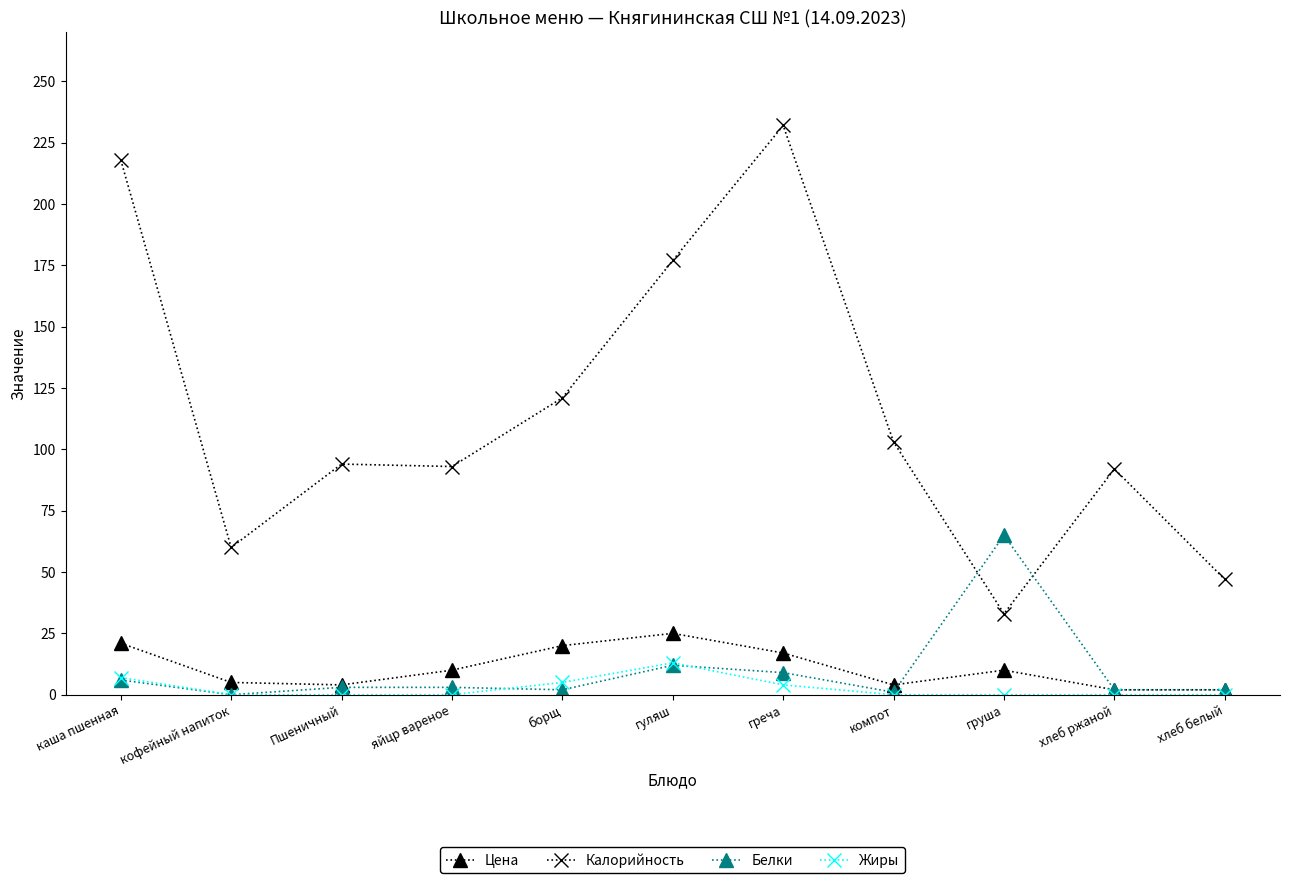

Which series changed the most between борщ and хлеб ржаной?

Калорийность